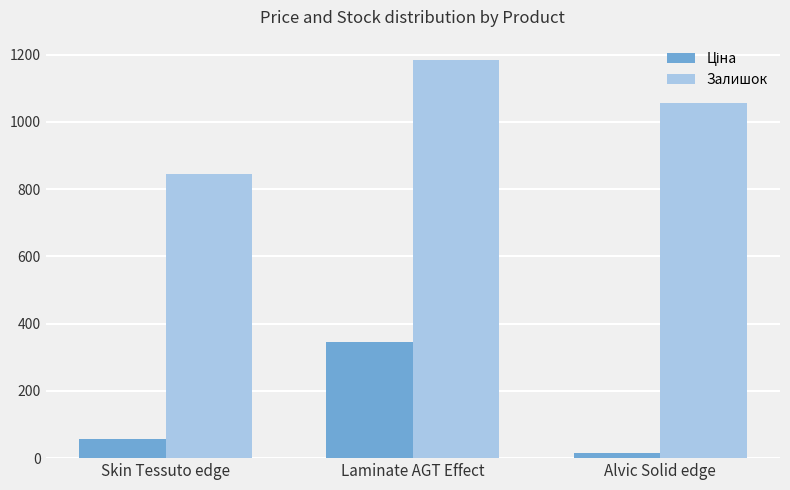

Are the bars horizontal?

No